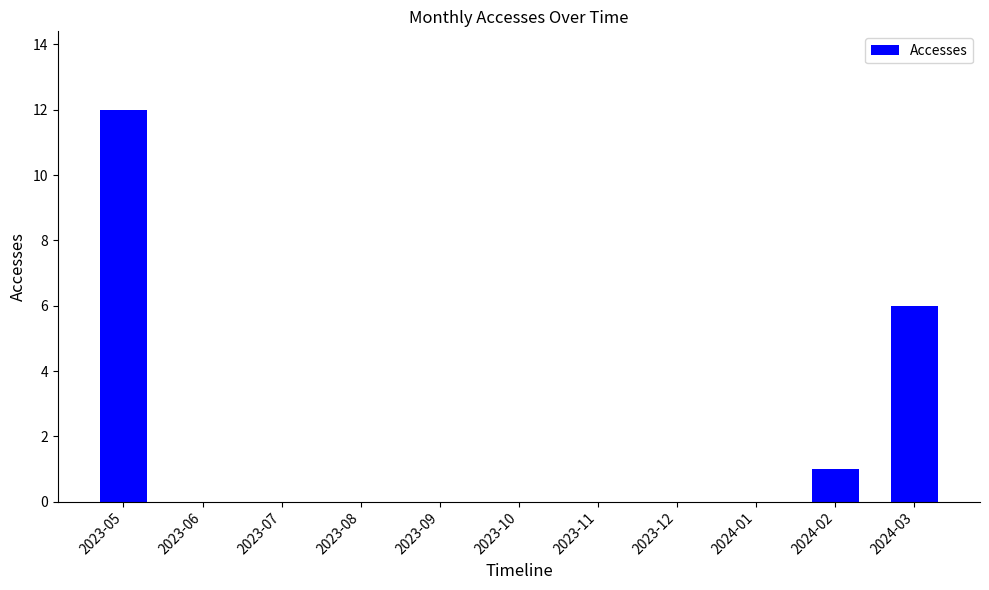

The chart shows a value of 4 at 2023-11. True or false?

False